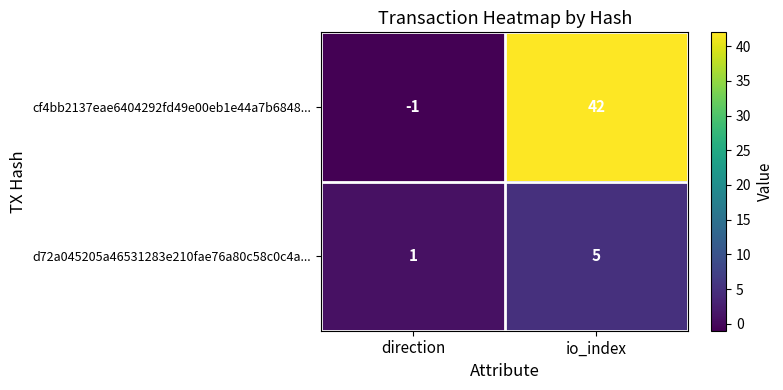

What is the sum of the cf4bb2137eae6404292fd49e00eb1e44a7b6848... values at io_index and direction?

41